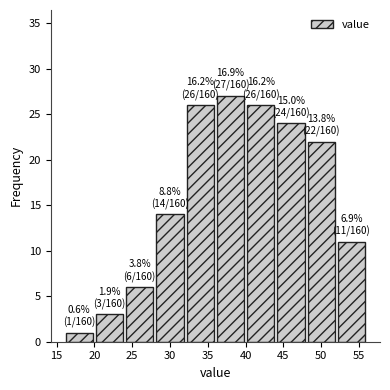

Which range on the x-axis has the tallest bar?

36 to 40